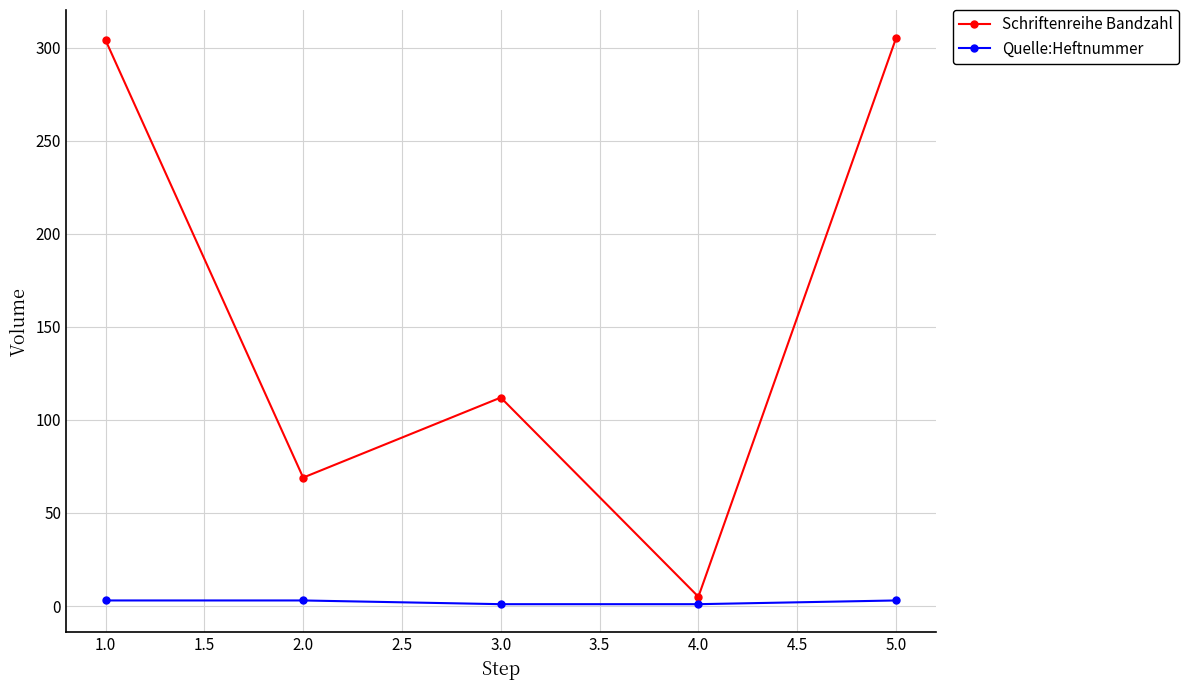

Rank the series by their maximum value, from highest to lowest.

Schriftenreihe Bandzahl, Quelle:Heftnummer